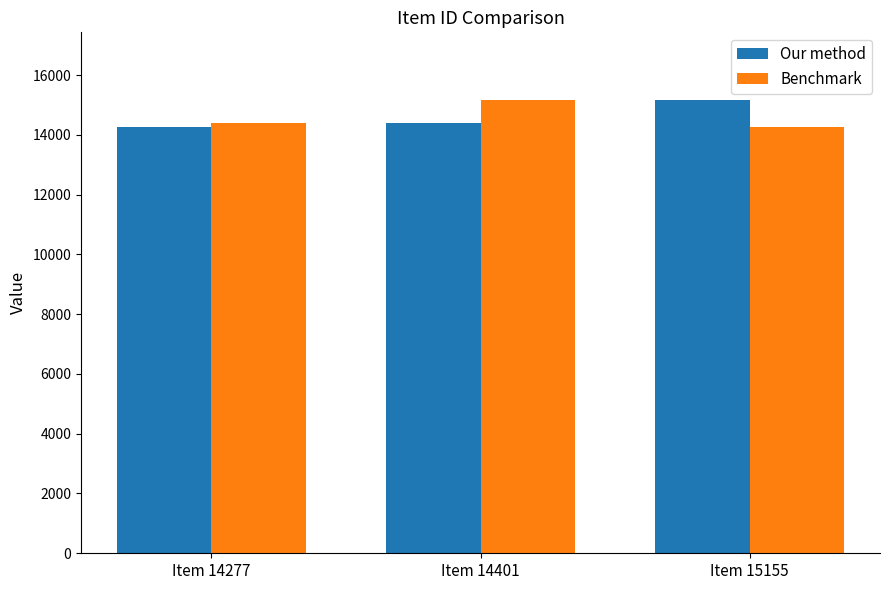

What is the value of the Benchmark bar at the 3rd from the left?

14277